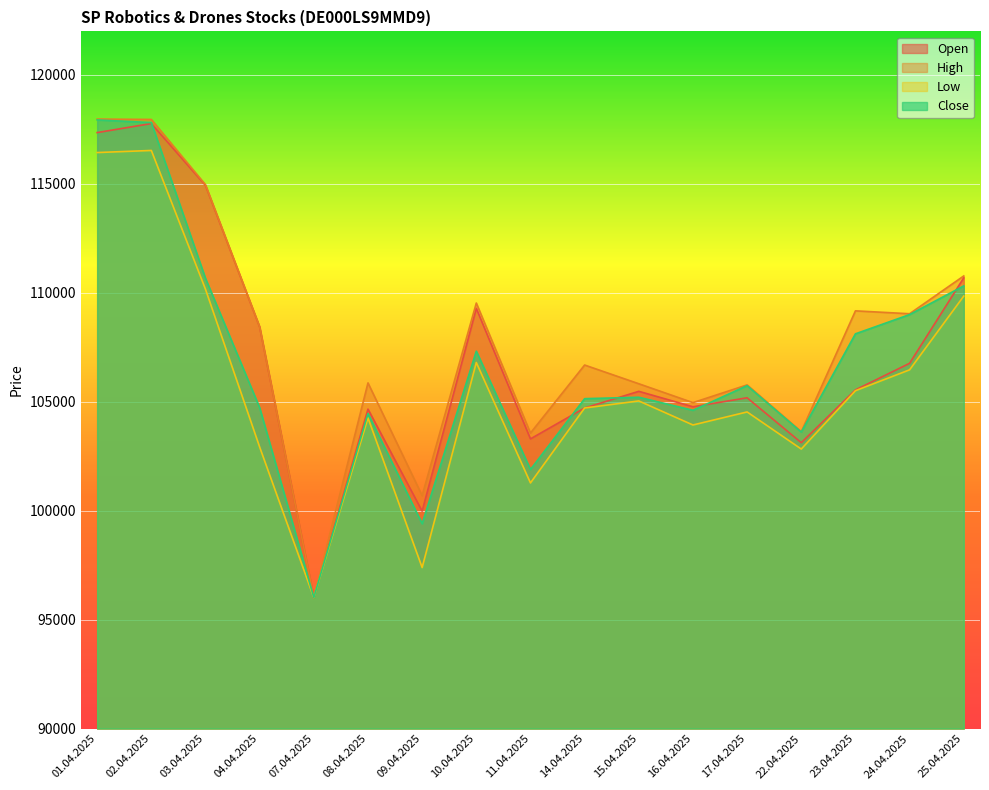

Is the value of High at 01.04.2025 greater than the value of Open at 07.04.2025?

Yes